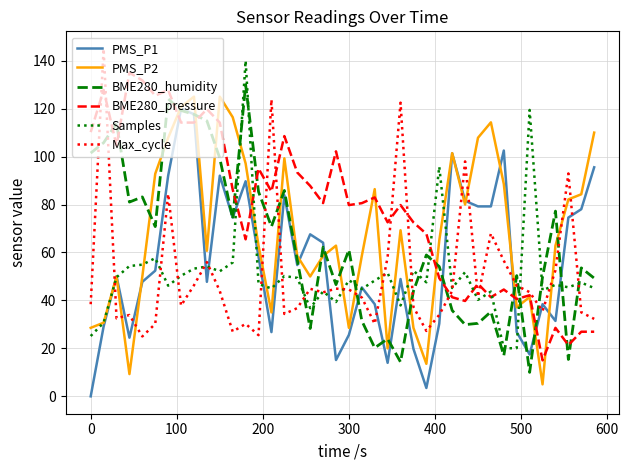

How many interior local peaks does the PMS_P1 series have?

11